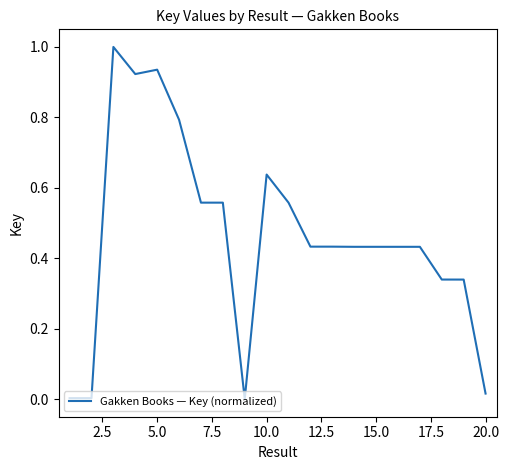

What is the greatest value displayed?

1.0